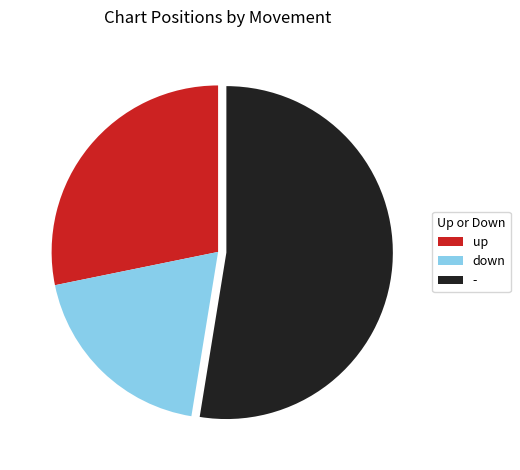

What is the ratio of the value at up to the value at down?

1.5